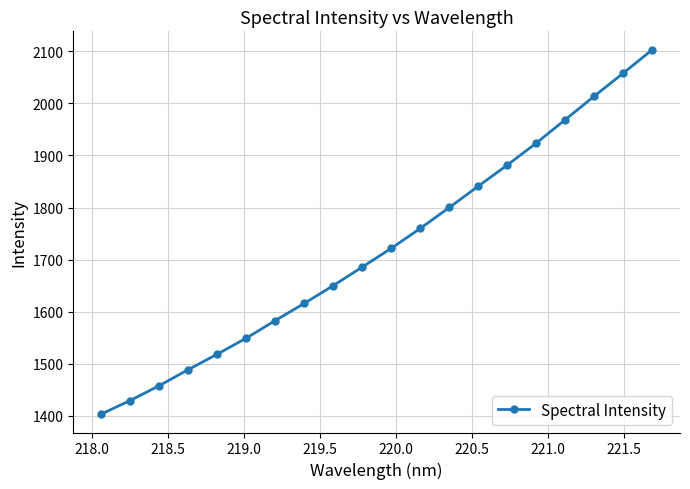

What is the smallest value displayed?

1403.3